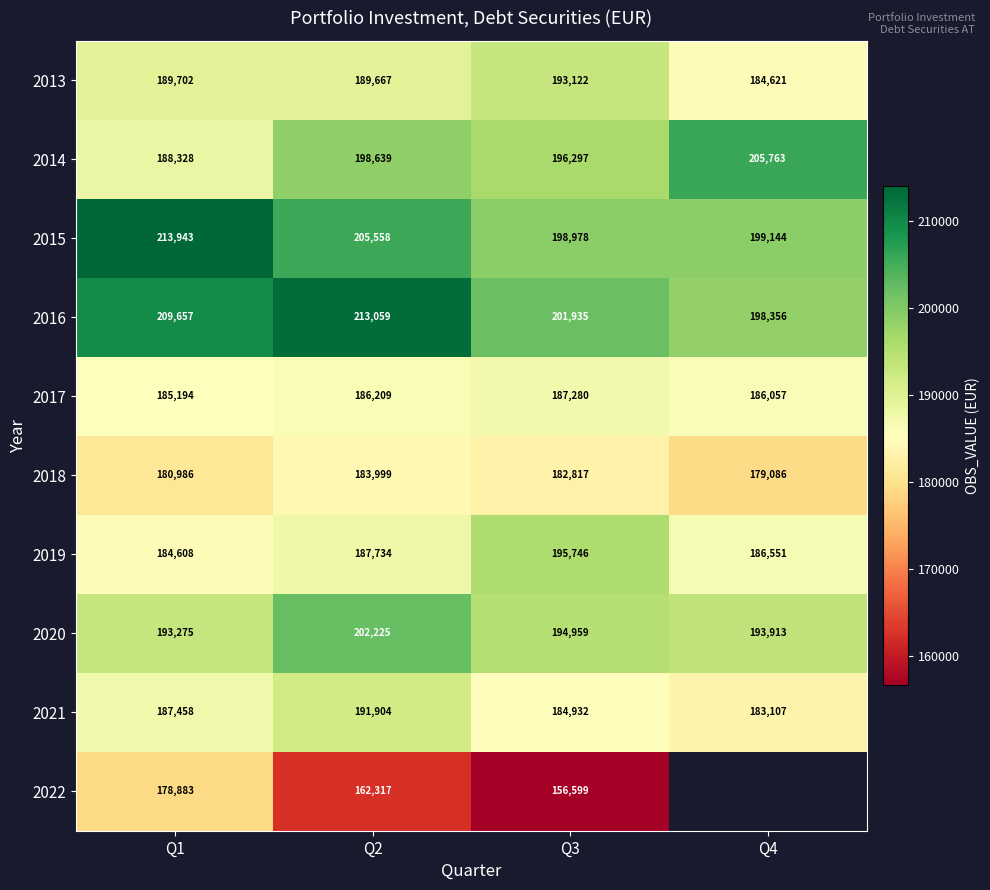

What is the spread (max minus min) of values at Q4?

26677.0